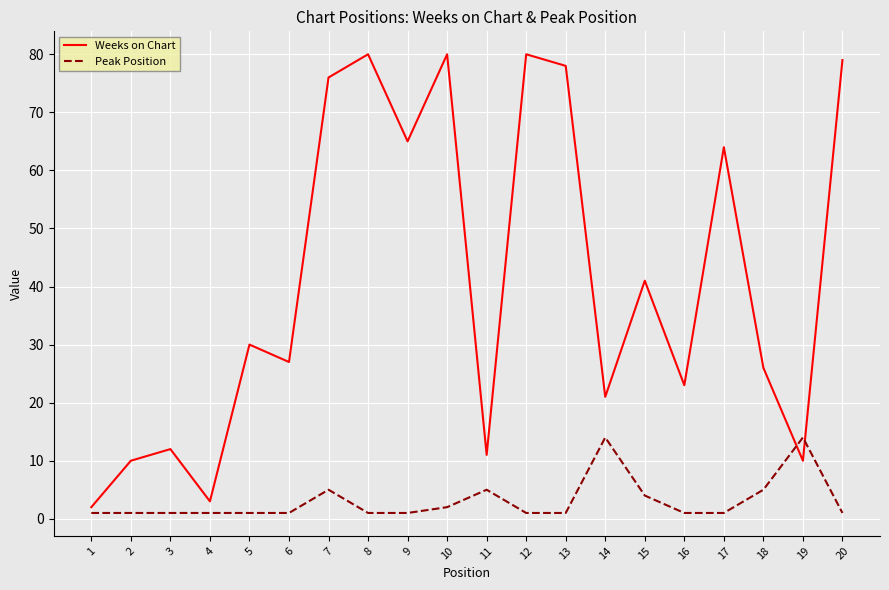

Which series changed the most between 5 and 16?

Weeks on Chart